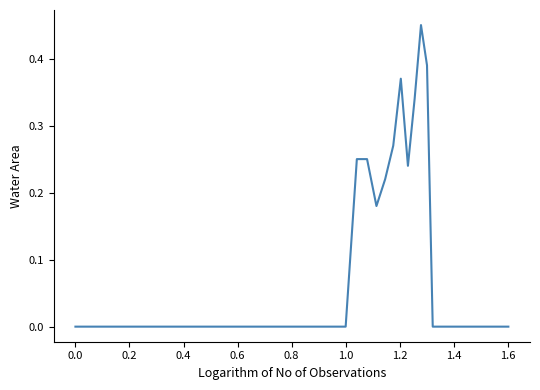

How many lines are shown in the chart?

1